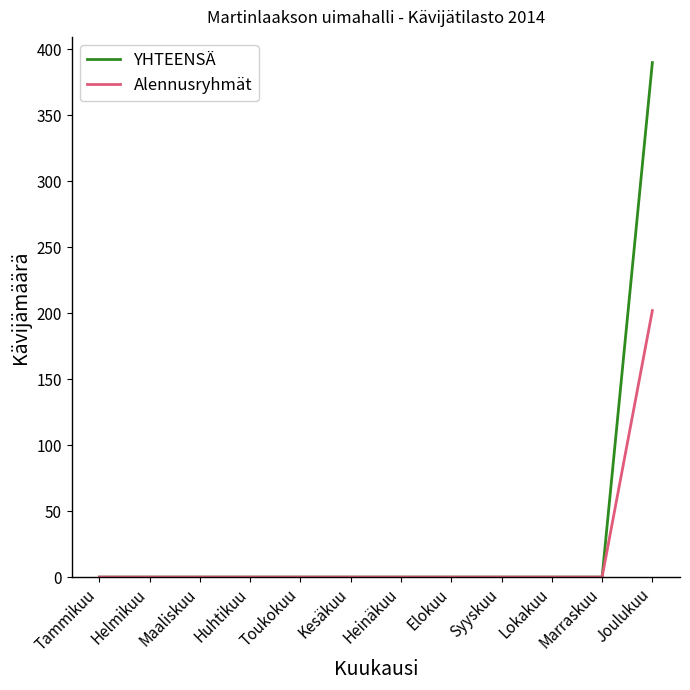

Rank the series by their maximum value, from lowest to highest.

Alennusryhmät, YHTEENSÄ